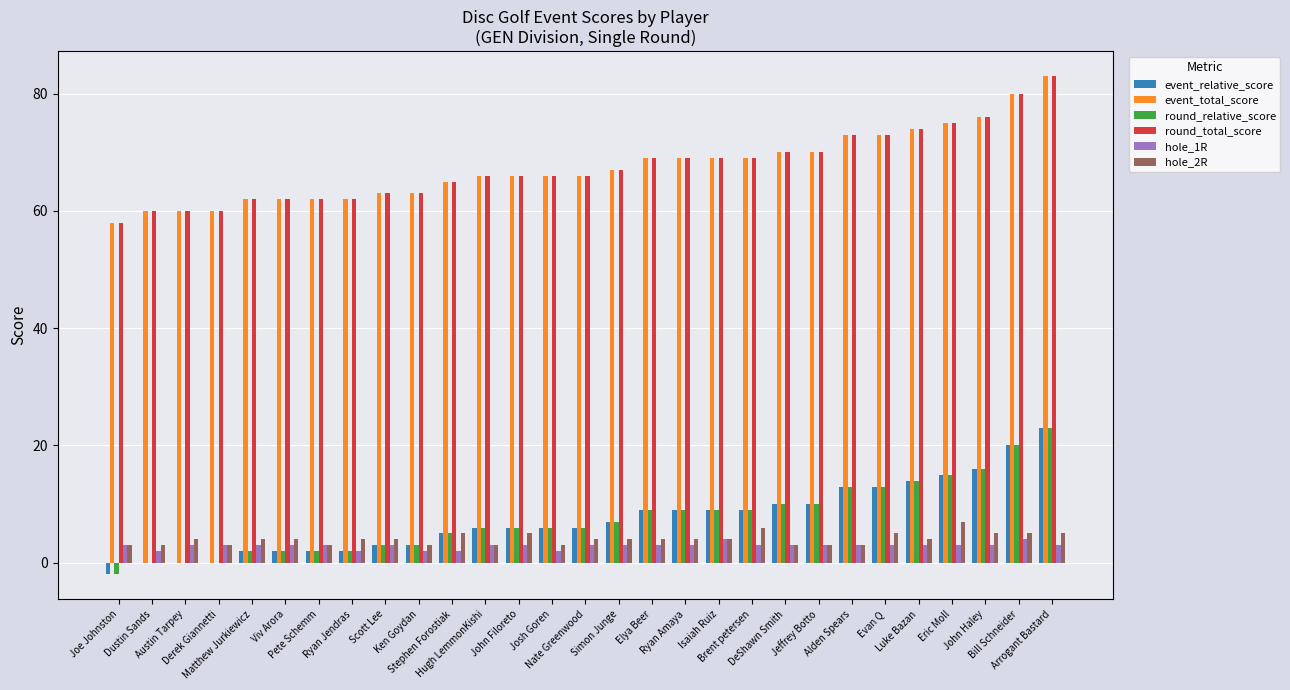

What is the sum of the event_total_score values at Brent petersen and Austin Tarpey?

129